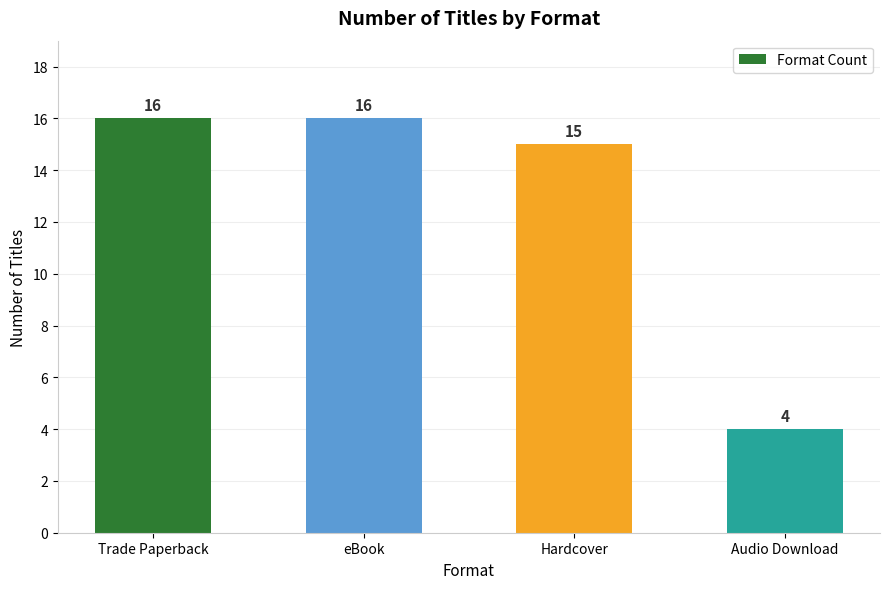

Reading left to right, transcribe all the data shown in this chart.

16	16	15	4